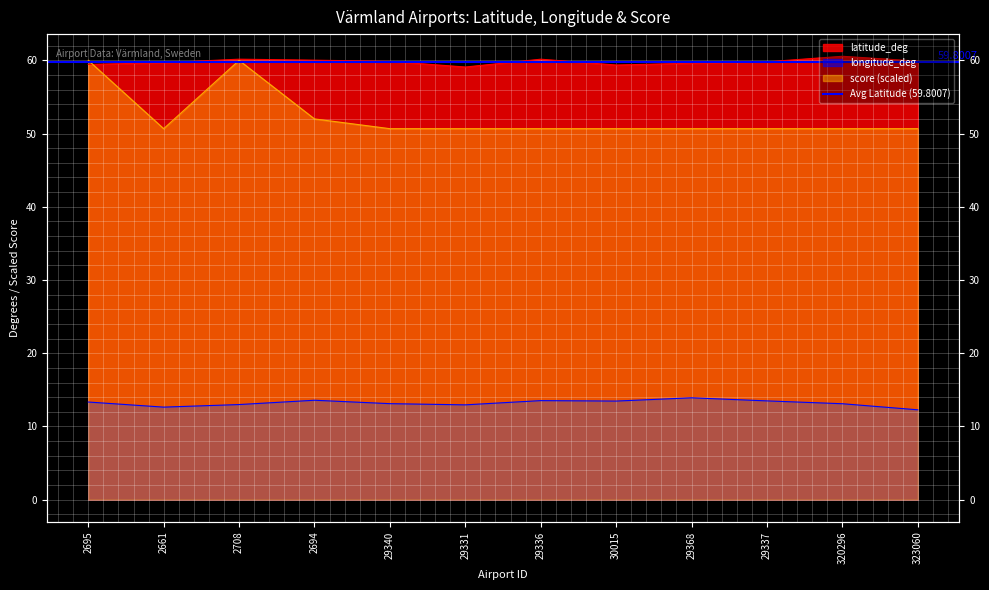

Reading left to right, transcribe all the data shown in this chart.

latitude_deg: 2695=59.4	2661=59.7	2708=60.2	2694=60.0	29340=59.9	29331=59.1	29336=60.2	30015=59.4	29368=59.6	29337=59.8	320296=60.6	323060=59.9
longitude_deg: 2695=13.3	2661=12.6	2708=13.0	2694=13.6	29340=13.1	29331=12.9	29336=13.5	30015=13.5	29368=13.9	29337=13.5	320296=13.1	323060=12.3
score: 2695=60.0	2661=50.7	2708=60.0	2694=52.0	29340=50.7	29331=50.7	29336=50.7	30015=50.7	29368=50.7	29337=50.7	320296=50.7	323060=50.7